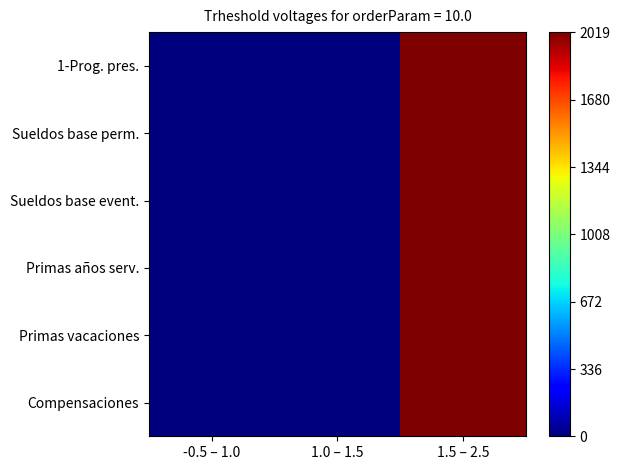

Which series has the largest range (max minus min)?

1-Prog. pres.